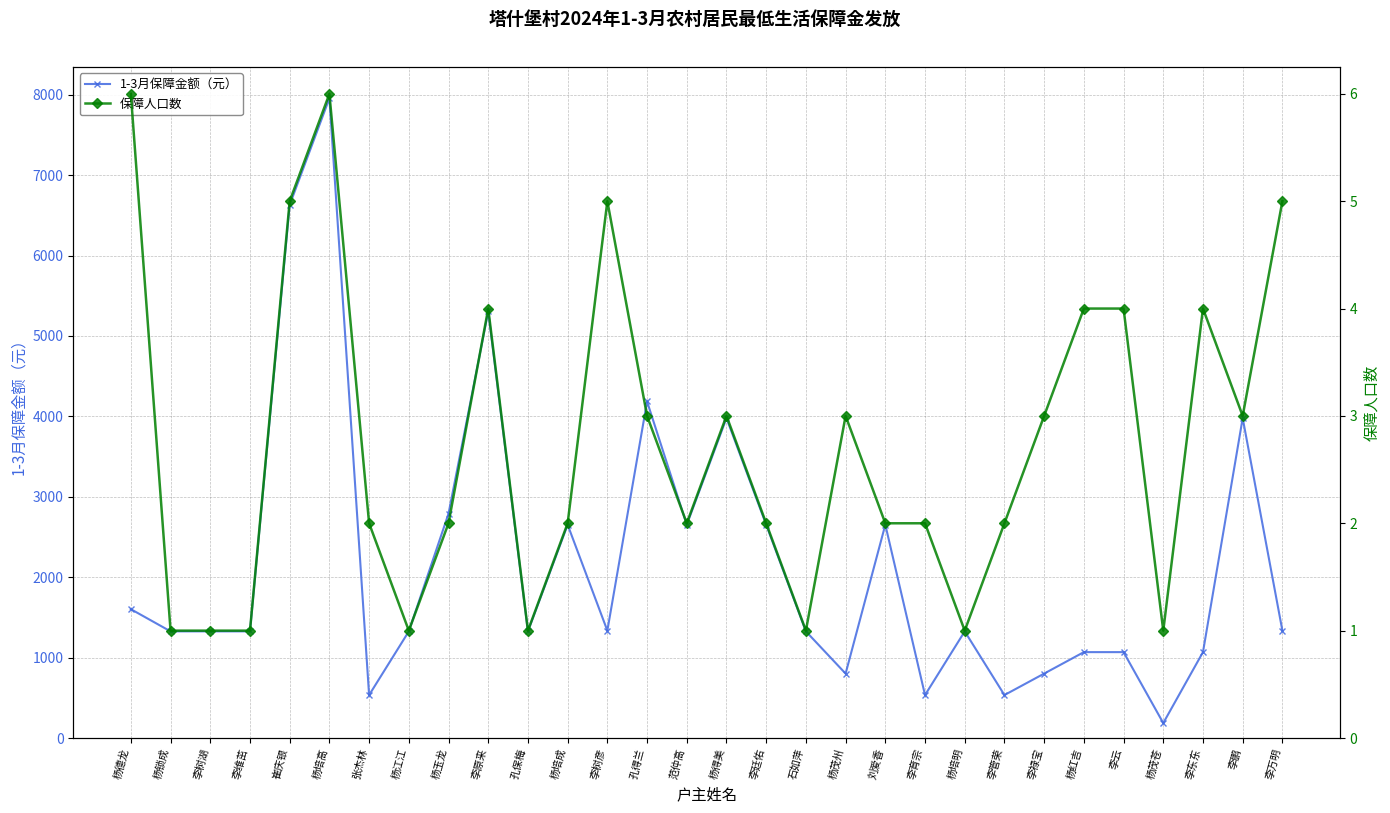

True or false: 1-3月保障金额（元） has a value of 2172 at 杨培明.

False